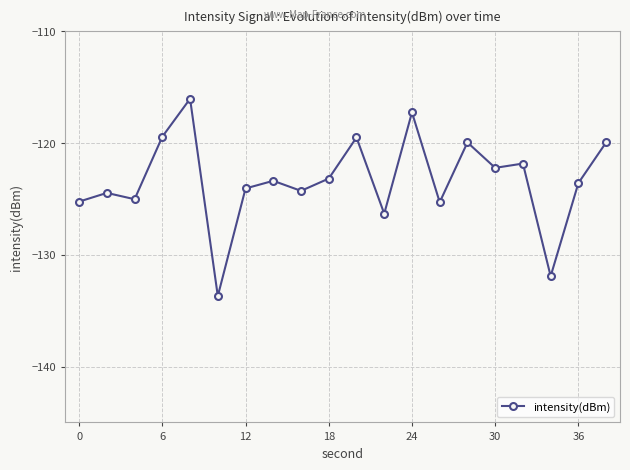

What is the difference between the maximum and minimum values?

17.7